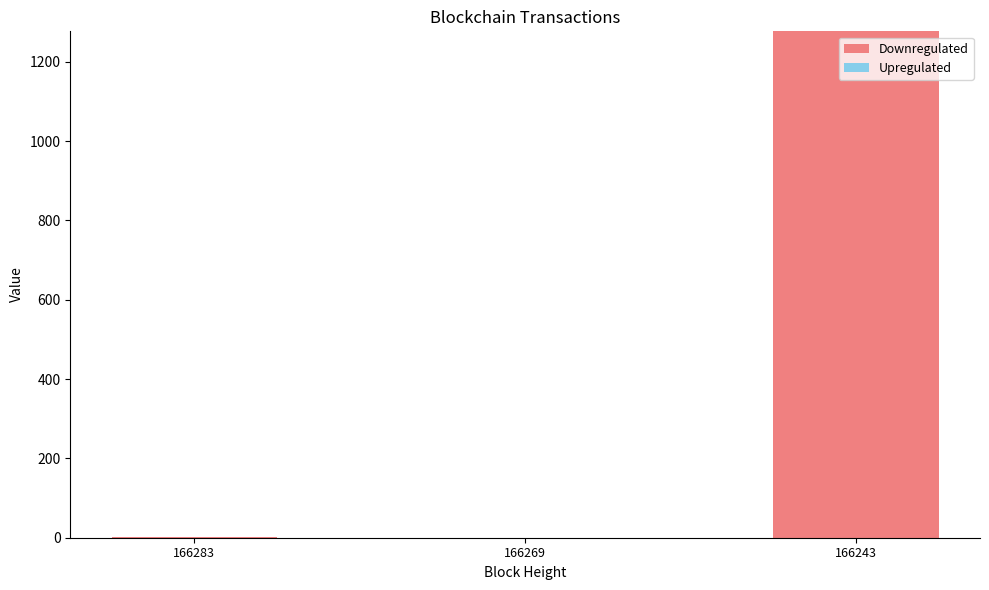

Where is Downregulated nearest to the value 638?

166283